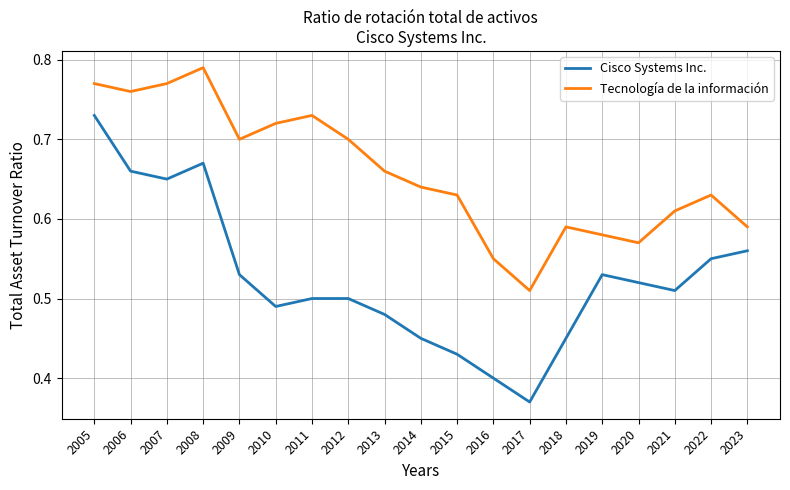

Is the value of Tecnología de la información at 2017 greater than the value of Cisco Systems Inc. at 2017?

Yes